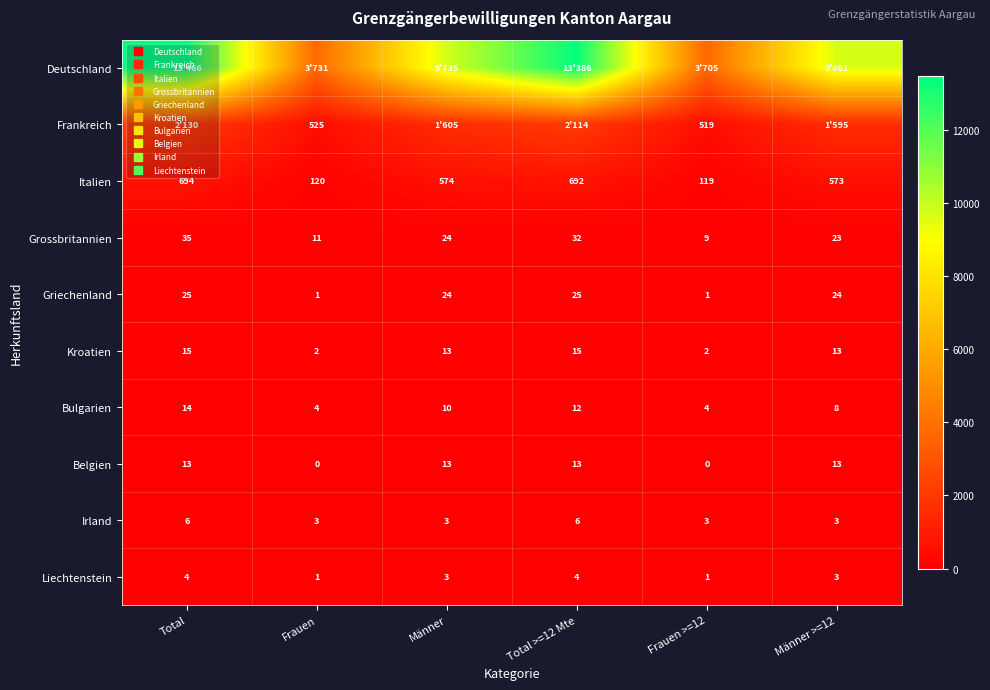

Between Frauen >=12 and Männer >=12, which series saw the biggest shift?

Deutschland